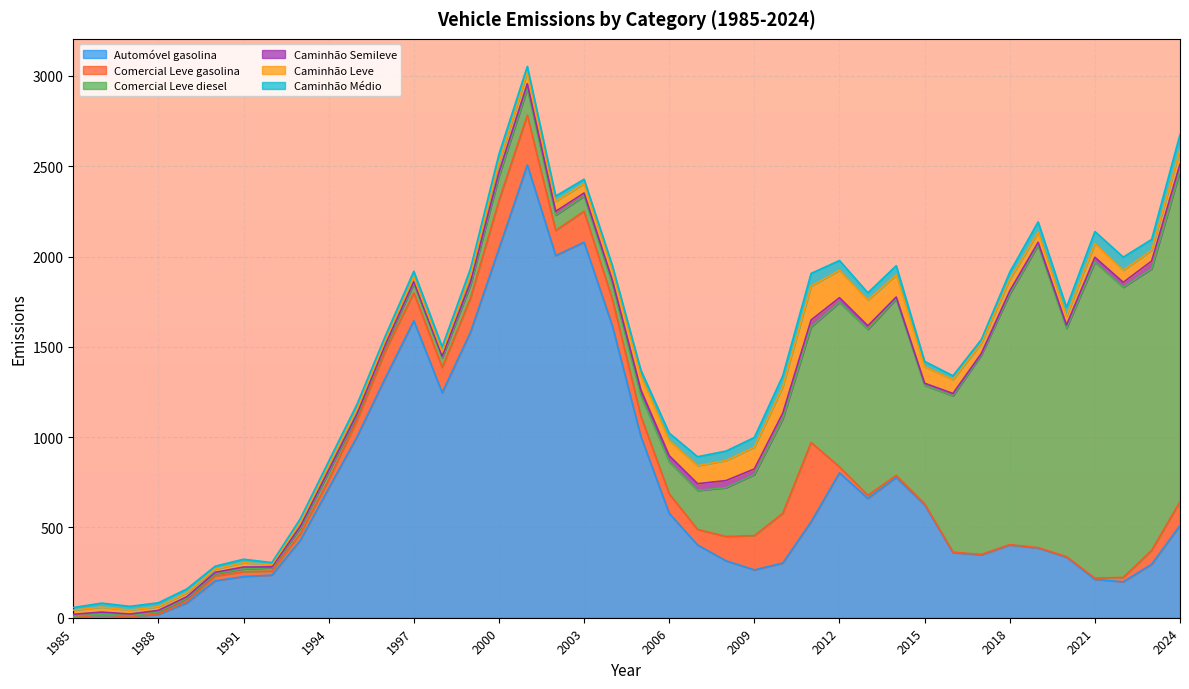

Reading left to right, transcribe all the data shown in this chart.

Automóvel gasolina: 4.8	12.2	5.5	18.8	81.5	204.2	228.0	235.9	429.1	717.0	1002.1	1329.2	1644.6	1245.9	1582.9	2043.7	2507.2	2005.3	2079.3	1614.2	1004.3	577.5	402.8	315.2	264.9	302.7	531.4	802.6	660.4	777.1	625.3	360.7	348.1	403.1	386.0	335.5	212.5	198.9	296.1	511.2
Comercial Leve gasolina: 0.5	1.4	1.3	2.0	9.5	26.2	26.8	22.6	35.9	46.2	91.3	149.1	154.2	140.0	187.7	265.9	275.7	139.1	171.5	147.9	113.0	108.3	85.8	134.6	189.6	275.0	438.9	32.6	17.6	10.9	5.8	2.2	2.5	1.6	2.0	3.0	7.1	24.3	77.1	131.3
Comercial Leve diesel: 4.0	5.8	4.7	10.9	15.8	13.2	15.8	18.3	32.4	43.8	25.9	28.1	51.1	53.0	74.1	134.6	147.0	84.8	84.0	83.2	114.4	177.8	216.2	270.3	338.1	523.0	639.9	911.0	918.9	977.0	655.2	865.8	1104.1	1387.5	1675.6	1264.3	1749.1	1606.6	1558.8	1830.2
Caminhão Semileve: 9.7	11.9	9.1	8.9	9.4	7.8	10.2	5.1	8.8	10.3	10.6	9.1	11.0	9.7	15.7	22.2	27.2	21.0	17.0	21.6	30.1	33.8	37.5	39.4	31.2	31.3	38.3	25.9	19.5	10.9	12.3	12.9	8.9	17.0	15.2	17.8	27.3	27.4	43.1	38.5
Caminhão Leve: 22.6	27.7	21.1	20.9	21.9	18.1	23.7	11.8	20.5	24.1	24.8	21.2	25.6	22.6	36.7	51.7	63.4	55.9	51.7	57.4	76.9	83.7	99.6	111.3	120.5	146.8	187.8	151.7	142.5	122.5	91.8	76.6	56.8	63.9	55.0	49.7	75.3	66.9	59.9	79.2
Caminhão Médio: 14.9	22.0	21.3	21.3	21.3	16.0	19.5	11.8	21.4	24.9	28.1	25.1	31.8	29.4	37.9	48.7	32.3	28.5	24.6	24.6	32.7	41.3	49.6	52.1	53.7	60.6	70.3	54.2	40.3	51.1	29.1	21.6	20.5	40.2	58.2	48.2	67.3	72.6	59.6	85.7